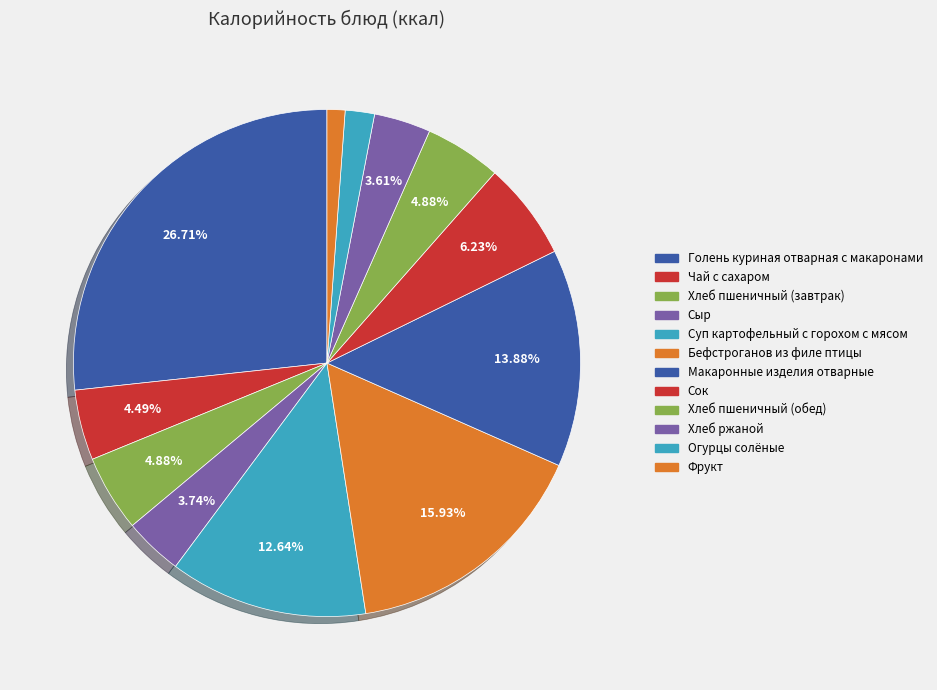

Between Фрукт and Бефстроганов из филе птицы, which is larger?

Бефстроганов из филе птицы